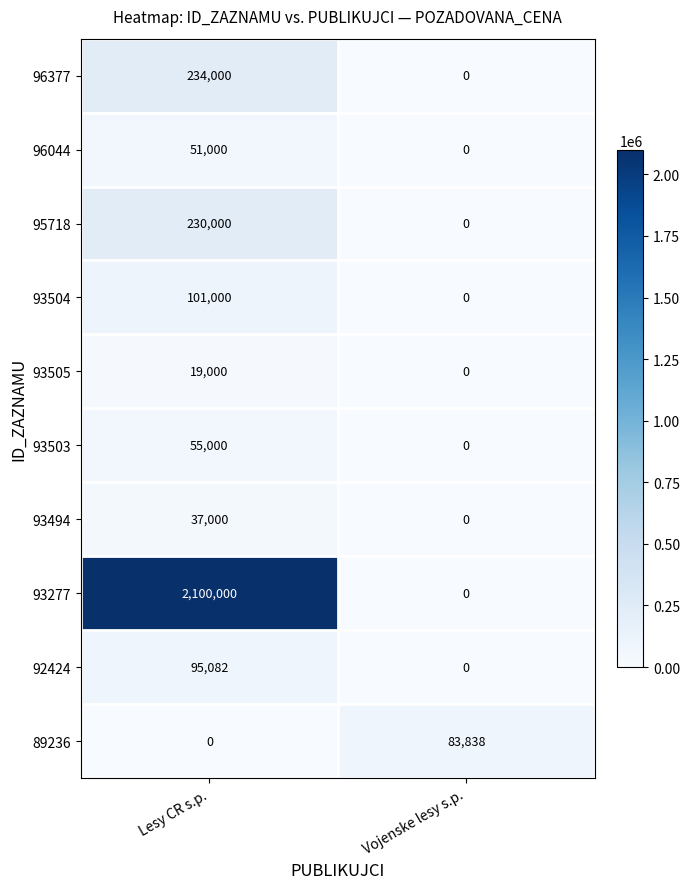

Rank the categories by 93505 value from lowest to highest.

Vojenske lesy s.p., Lesy CR s.p.